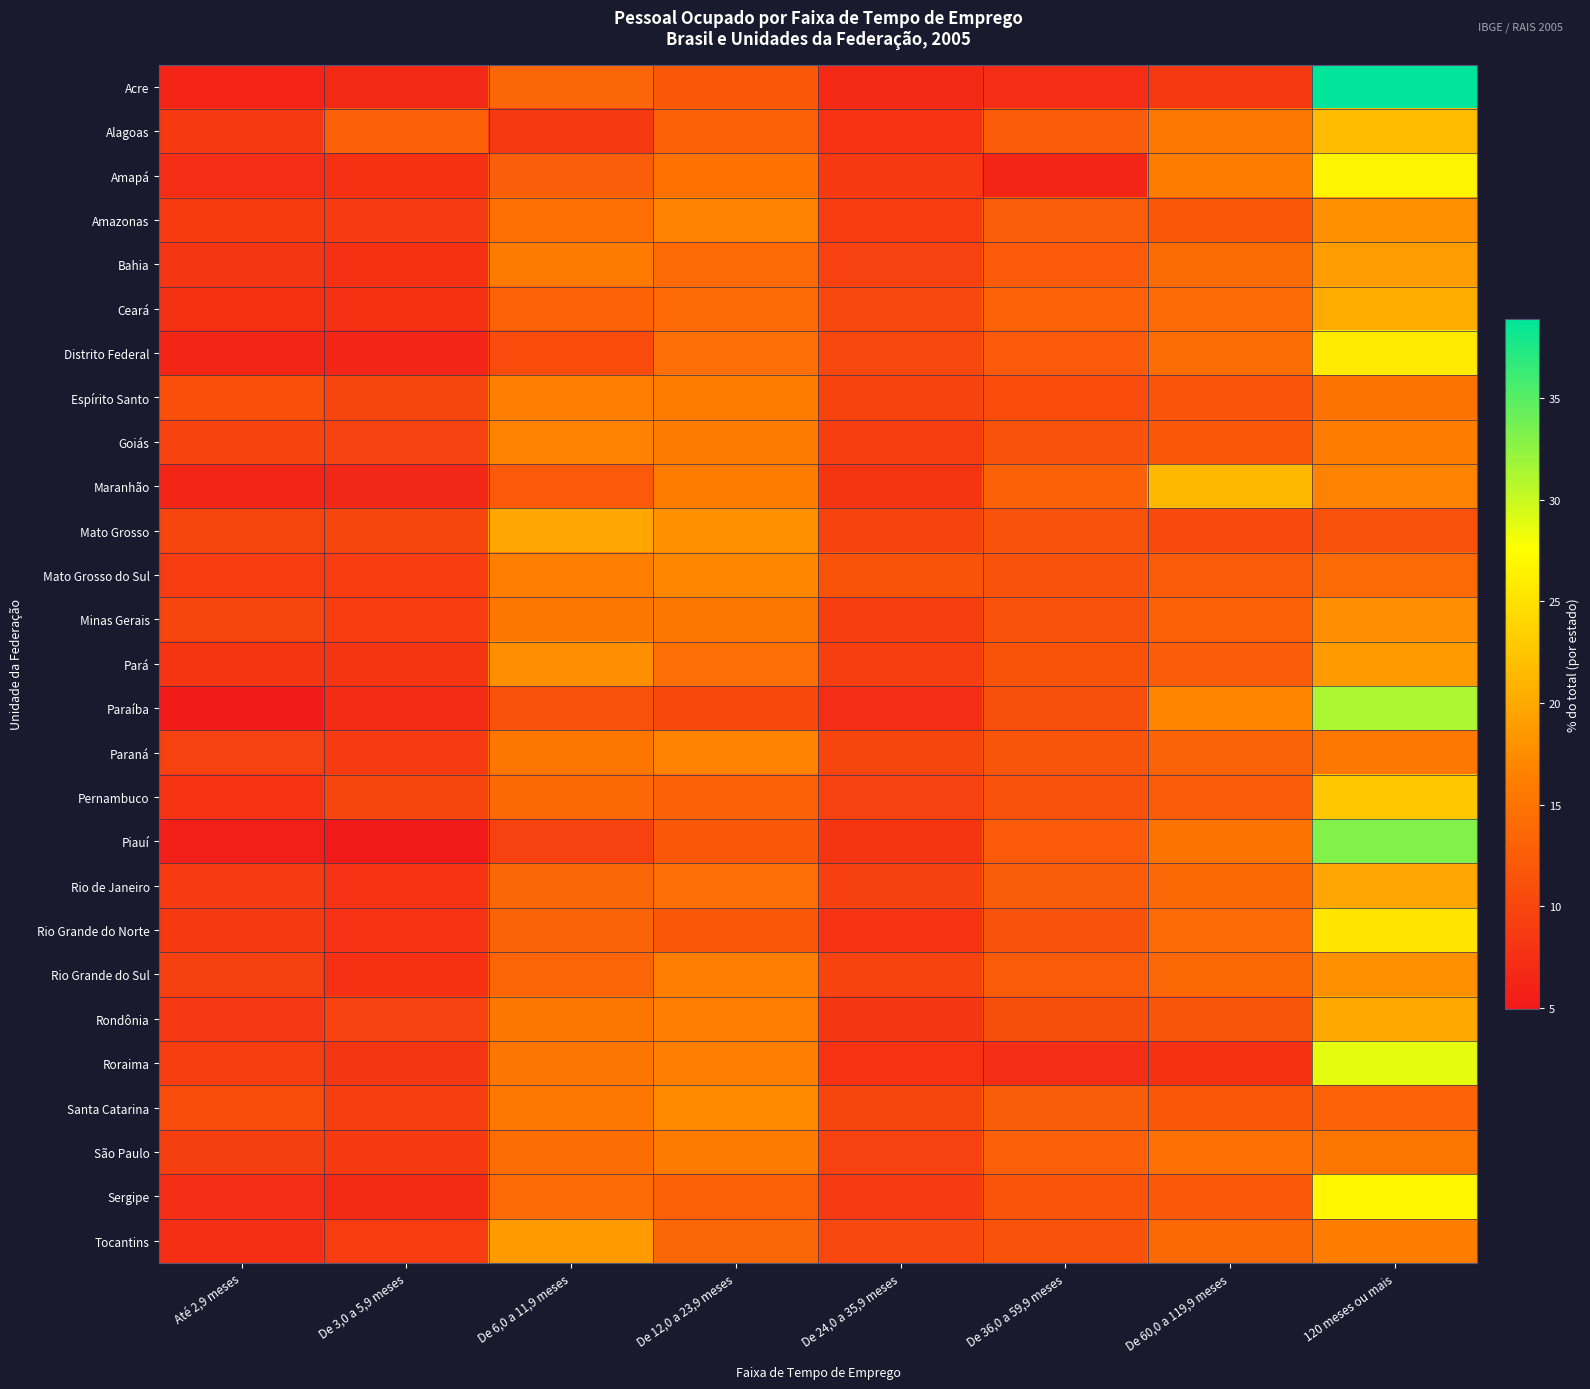

Reading right to left, extract all data points from this chart.

Acre: 120 meses ou mais=38.9	De 60,0 a 119,9 meses=8.3	De 36,0 a 59,9 meses=7.2	De 24,0 a 35,9 meses=6.8	De 12,0 a 23,9 meses=12.0	De 6,0 a 11,9 meses=13.6	De 3,0 a 5,9 meses=6.8	Até 2,9 meses=6.3
Alagoas: 120 meses ou mais=21.6	De 60,0 a 119,9 meses=15.4	De 36,0 a 59,9 meses=12.3	De 24,0 a 35,9 meses=7.7	De 12,0 a 23,9 meses=13.1	De 6,0 a 11,9 meses=8.6	De 3,0 a 5,9 meses=12.8	Até 2,9 meses=8.5
Amapá: 120 meses ou mais=26.7	De 60,0 a 119,9 meses=16.1	De 36,0 a 59,9 meses=6.4	De 24,0 a 35,9 meses=8.5	De 12,0 a 23,9 meses=14.9	De 6,0 a 11,9 meses=12.7	De 3,0 a 5,9 meses=7.6	Até 2,9 meses=7.2
Amazonas: 120 meses ou mais=17.8	De 60,0 a 119,9 meses=12.0	De 36,0 a 59,9 meses=12.7	De 24,0 a 35,9 meses=8.9	De 12,0 a 23,9 meses=16.6	De 6,0 a 11,9 meses=14.5	De 3,0 a 5,9 meses=8.6	Até 2,9 meses=8.8
Bahia: 120 meses ou mais=18.8	De 60,0 a 119,9 meses=14.1	De 36,0 a 59,9 meses=12.1	De 24,0 a 35,9 meses=9.5	De 12,0 a 23,9 meses=13.9	De 6,0 a 11,9 meses=15.8	De 3,0 a 5,9 meses=7.5	Até 2,9 meses=8.2
Ceará: 120 meses ou mais=20.3	De 60,0 a 119,9 meses=13.9	De 36,0 a 59,9 meses=13.2	De 24,0 a 35,9 meses=10.3	De 12,0 a 23,9 meses=13.8	De 6,0 a 11,9 meses=13.2	De 3,0 a 5,9 meses=7.7	Até 2,9 meses=7.6
Distrito Federal: 120 meses ou mais=25.8	De 60,0 a 119,9 meses=14.3	De 36,0 a 59,9 meses=12.1	De 24,0 a 35,9 meses=10.1	De 12,0 a 23,9 meses=14.5	De 6,0 a 11,9 meses=10.6	De 3,0 a 5,9 meses=6.3	Até 2,9 meses=6.4
Espírito Santo: 120 meses ou mais=14.9	De 60,0 a 119,9 meses=11.6	De 36,0 a 59,9 meses=10.6	De 24,0 a 35,9 meses=9.7	De 12,0 a 23,9 meses=16.0	De 6,0 a 11,9 meses=16.3	De 3,0 a 5,9 meses=9.8	Até 2,9 meses=11.0
Goiás: 120 meses ou mais=16.0	De 60,0 a 119,9 meses=12.0	De 36,0 a 59,9 meses=11.3	De 24,0 a 35,9 meses=9.1	De 12,0 a 23,9 meses=15.8	De 6,0 a 11,9 meses=16.7	De 3,0 a 5,9 meses=9.4	Até 2,9 meses=9.7
Maranhão: 120 meses ou mais=16.6	De 60,0 a 119,9 meses=21.3	De 36,0 a 59,9 meses=12.9	De 24,0 a 35,9 meses=8.1	De 12,0 a 23,9 meses=16.0	De 6,0 a 11,9 meses=12.2	De 3,0 a 5,9 meses=6.5	Até 2,9 meses=6.3
Mato Grosso: 120 meses ou mais=11.1	De 60,0 a 119,9 meses=10.4	De 36,0 a 59,9 meses=11.3	De 24,0 a 35,9 meses=9.7	De 12,0 a 23,9 meses=17.9	De 6,0 a 11,9 meses=19.9	De 3,0 a 5,9 meses=9.8	Até 2,9 meses=9.9
Mato Grosso do Sul: 120 meses ou mais=14.0	De 60,0 a 119,9 meses=12.3	De 36,0 a 59,9 meses=11.3	De 24,0 a 35,9 meses=11.4	De 12,0 a 23,9 meses=17.0	De 6,0 a 11,9 meses=16.2	De 3,0 a 5,9 meses=8.9	Até 2,9 meses=8.9
Minas Gerais: 120 meses ou mais=17.7	De 60,0 a 119,9 meses=12.8	De 36,0 a 59,9 meses=11.1	De 24,0 a 35,9 meses=9.0	De 12,0 a 23,9 meses=15.4	De 6,0 a 11,9 meses=15.3	De 3,0 a 5,9 meses=8.9	Até 2,9 meses=9.8
Pará: 120 meses ou mais=18.8	De 60,0 a 119,9 meses=12.4	De 36,0 a 59,9 meses=11.4	De 24,0 a 35,9 meses=9.1	De 12,0 a 23,9 meses=14.5	De 6,0 a 11,9 meses=17.6	De 3,0 a 5,9 meses=8.1	Até 2,9 meses=8.1
Paraíba: 120 meses ou mais=31.3	De 60,0 a 119,9 meses=16.8	De 36,0 a 59,9 meses=10.9	De 24,0 a 35,9 meses=7.3	De 12,0 a 23,9 meses=10.3	De 6,0 a 11,9 meses=11.1	De 3,0 a 5,9 meses=7.0	Até 2,9 meses=5.3
Paraná: 120 meses ou mais=15.5	De 60,0 a 119,9 meses=13.1	De 36,0 a 59,9 meses=11.6	De 24,0 a 35,9 meses=9.8	De 12,0 a 23,9 meses=16.7	De 6,0 a 11,9 meses=15.2	De 3,0 a 5,9 meses=8.7	Até 2,9 meses=9.4
Pernambuco: 120 meses ou mais=22.7	De 60,0 a 119,9 meses=12.4	De 36,0 a 59,9 meses=11.2	De 24,0 a 35,9 meses=9.4	De 12,0 a 23,9 meses=13.0	De 6,0 a 11,9 meses=13.7	De 3,0 a 5,9 meses=9.8	Até 2,9 meses=7.7
Piauí: 120 meses ou mais=33.1	De 60,0 a 119,9 meses=15.0	De 36,0 a 59,9 meses=12.2	De 24,0 a 35,9 meses=8.0	De 12,0 a 23,9 meses=11.9	De 6,0 a 11,9 meses=9.4	De 3,0 a 5,9 meses=5.0	Até 2,9 meses=5.5
Rio de Janeiro: 120 meses ou mais=19.8	De 60,0 a 119,9 meses=13.8	De 36,0 a 59,9 meses=12.6	De 24,0 a 35,9 meses=9.3	De 12,0 a 23,9 meses=14.5	De 6,0 a 11,9 meses=13.6	De 3,0 a 5,9 meses=7.8	Até 2,9 meses=8.7
Rio Grande do Norte: 120 meses ou mais=25.3	De 60,0 a 119,9 meses=14.0	De 36,0 a 59,9 meses=11.3	De 24,0 a 35,9 meses=7.9	De 12,0 a 23,9 meses=12.0	De 6,0 a 11,9 meses=13.3	De 3,0 a 5,9 meses=7.7	Até 2,9 meses=8.6
Rio Grande do Sul: 120 meses ou mais=17.8	De 60,0 a 119,9 meses=13.8	De 36,0 a 59,9 meses=12.3	De 24,0 a 35,9 meses=9.8	De 12,0 a 23,9 meses=16.1	De 6,0 a 11,9 meses=13.4	De 3,0 a 5,9 meses=7.5	Até 2,9 meses=9.3
Rondônia: 120 meses ou mais=20.1	De 60,0 a 119,9 meses=11.6	De 36,0 a 59,9 meses=10.9	De 24,0 a 35,9 meses=8.3	De 12,0 a 23,9 meses=16.2	De 6,0 a 11,9 meses=15.3	De 3,0 a 5,9 meses=9.4	Até 2,9 meses=8.3
Roraima: 120 meses ou mais=28.7	De 60,0 a 119,9 meses=7.6	De 36,0 a 59,9 meses=7.3	De 24,0 a 35,9 meses=7.9	De 12,0 a 23,9 meses=16.1	De 6,0 a 11,9 meses=15.1	De 3,0 a 5,9 meses=8.2	Até 2,9 meses=8.9
Santa Catarina: 120 meses ou mais=13.2	De 60,0 a 119,9 meses=11.9	De 36,0 a 59,9 meses=12.5	De 24,0 a 35,9 meses=9.8	De 12,0 a 23,9 meses=17.3	De 6,0 a 11,9 meses=15.5	De 3,0 a 5,9 meses=9.1	Até 2,9 meses=10.7
São Paulo: 120 meses ou mais=15.4	De 60,0 a 119,9 meses=14.6	De 36,0 a 59,9 meses=12.8	De 24,0 a 35,9 meses=9.4	De 12,0 a 23,9 meses=15.8	De 6,0 a 11,9 meses=14.3	De 3,0 a 5,9 meses=8.6	Até 2,9 meses=9.2
Sergipe: 120 meses ou mais=26.8	De 60,0 a 119,9 meses=12.1	De 36,0 a 59,9 meses=11.5	De 24,0 a 35,9 meses=8.6	De 12,0 a 23,9 meses=12.8	De 6,0 a 11,9 meses=14.0	De 3,0 a 5,9 meses=6.8	Até 2,9 meses=7.3
Tocantins: 120 meses ou mais=16.0	De 60,0 a 119,9 meses=13.7	De 36,0 a 59,9 meses=11.4	De 24,0 a 35,9 meses=10.2	De 12,0 a 23,9 meses=13.6	De 6,0 a 11,9 meses=18.8	De 3,0 a 5,9 meses=8.9	Até 2,9 meses=7.4